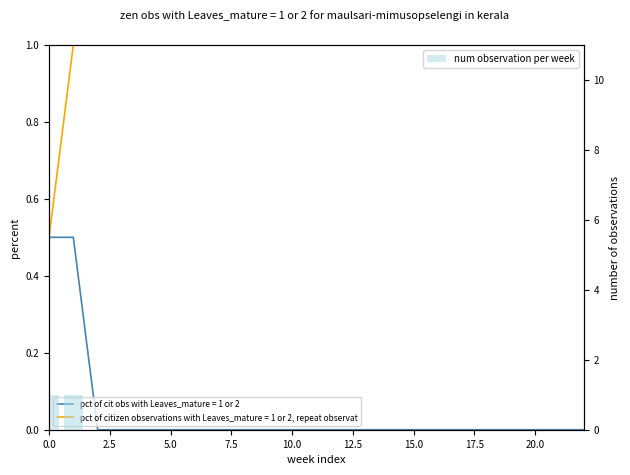

True or false: the data shows 1 at 14.

False